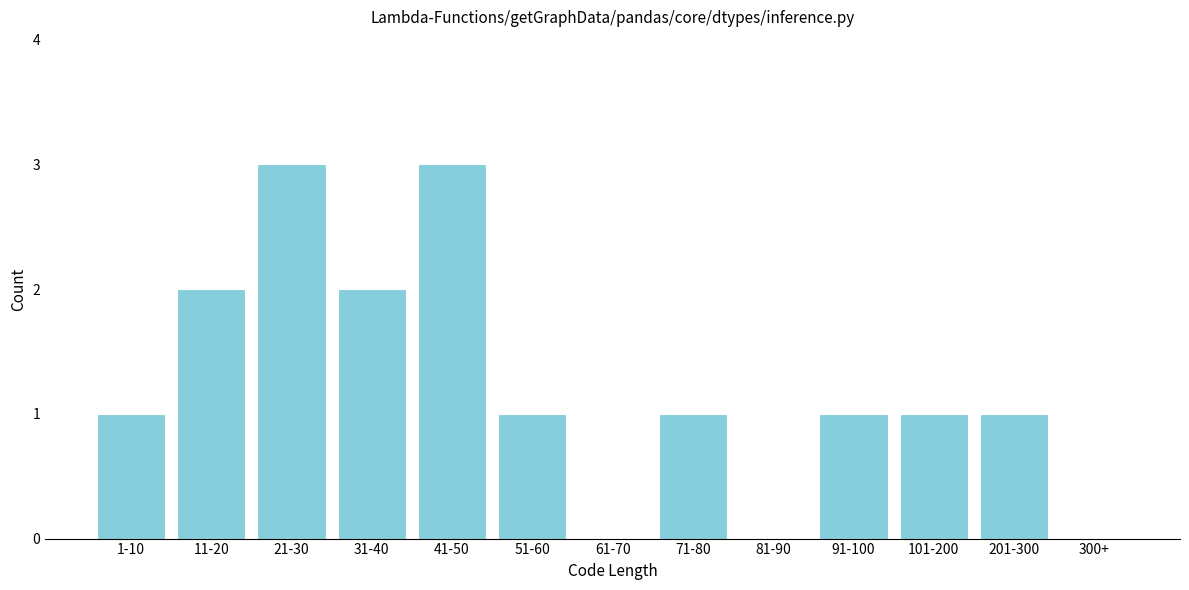

Reading left to right, what are all the values shown in this chart?

1-10=1	11-20=2	21-30=3	31-40=2	41-50=3	51-60=1	61-70=0	71-80=1	81-90=0	91-100=1	101-200=1	201-300=1	300+=0